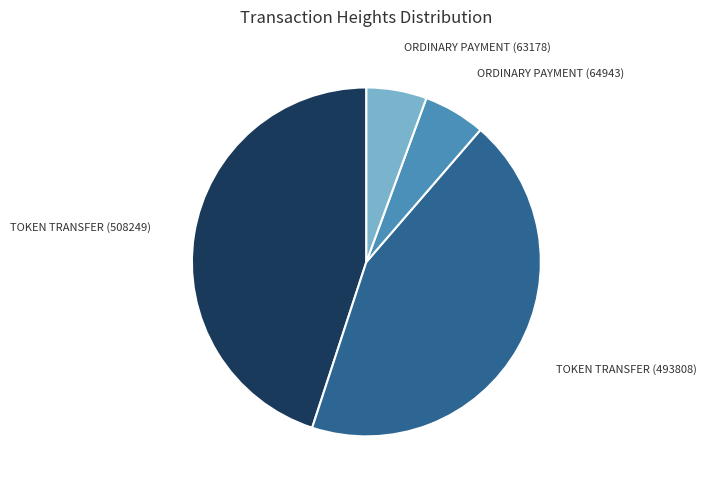

Which slice is the largest?

TOKEN TRANSFER (508249)